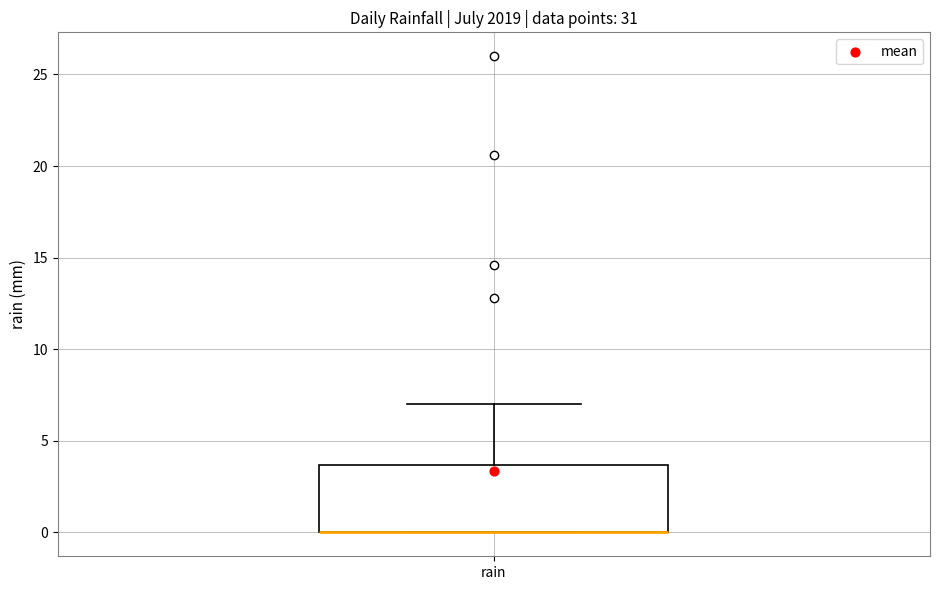

Read this box plot against the y-axis: the position of the median line, the range covered by the box, and the ends of both whiskers. The values are not printed on the chart, so give them approximately, as read against the axis.

median 0.0 (drawn on the box's lower edge), box 0.0 to 3.5, whiskers 0.0 to 7.0